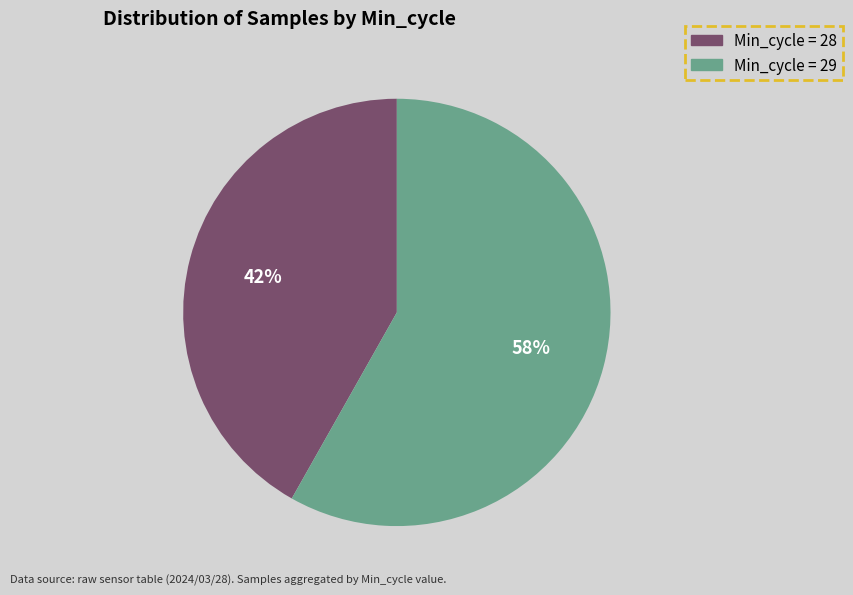

To the nearest percent, what is the average slice percentage?

50%